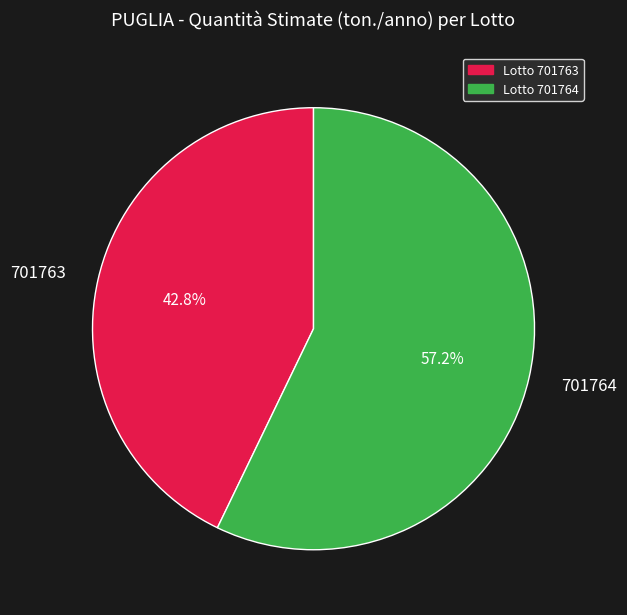

Approximately how many times larger is the value at 701763 compared to 701764?

0.7